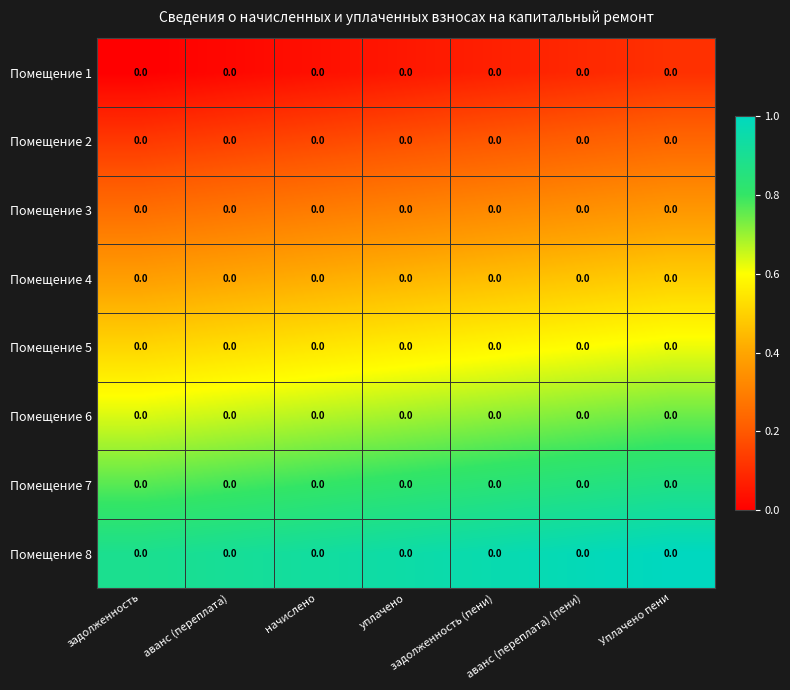

At which category is the sum across all series the highest?

Уплачено пени